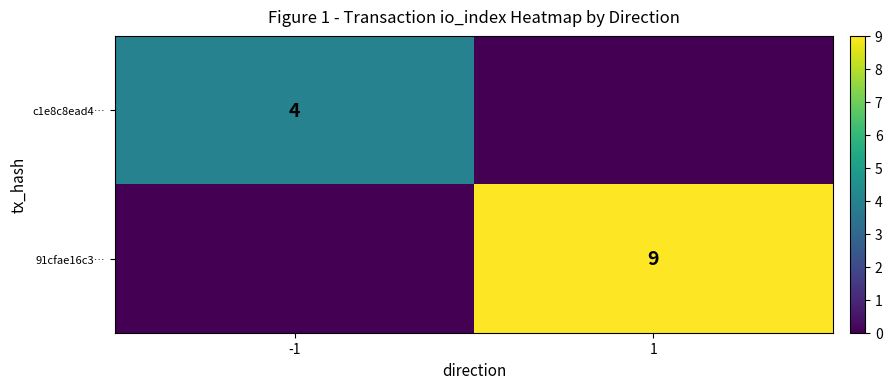

At which category does the chart reach its peak across all series?

1